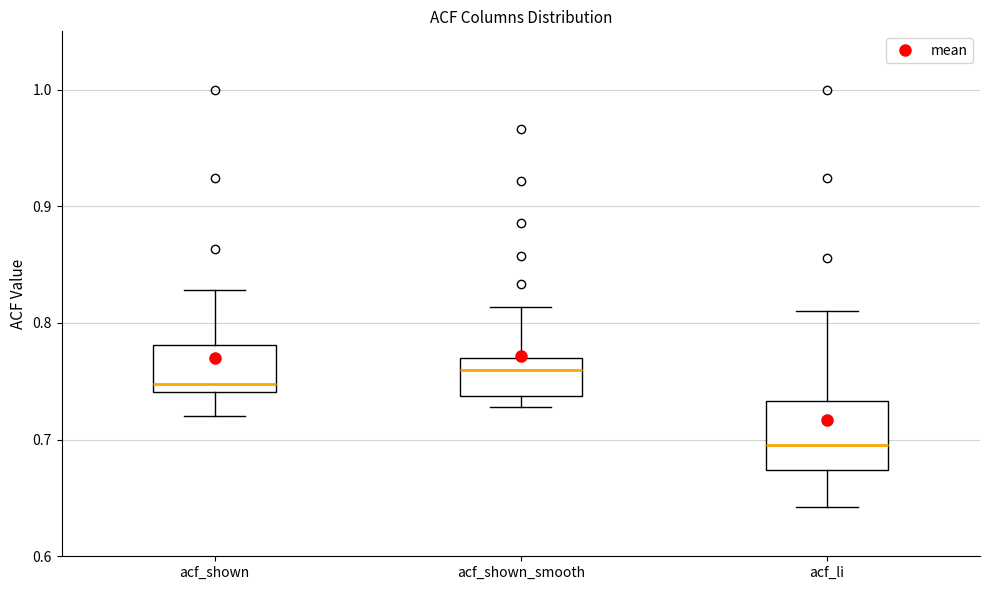

Reading left to right, transcribe this box plot: for each box, give where its median line is, the range the box spans, and where its two whiskers end, as read against the y-axis. The values are not printed on the chart, so give them approximately, as read against the axis.

acf_shown: median 0.75, box 0.74 to 0.78, whiskers 0.72 to 0.83
acf_shown_smooth: median 0.76, box 0.74 to 0.77, whiskers 0.73 to 0.81
acf_li: median 0.70, box 0.67 to 0.73, whiskers 0.64 to 0.81